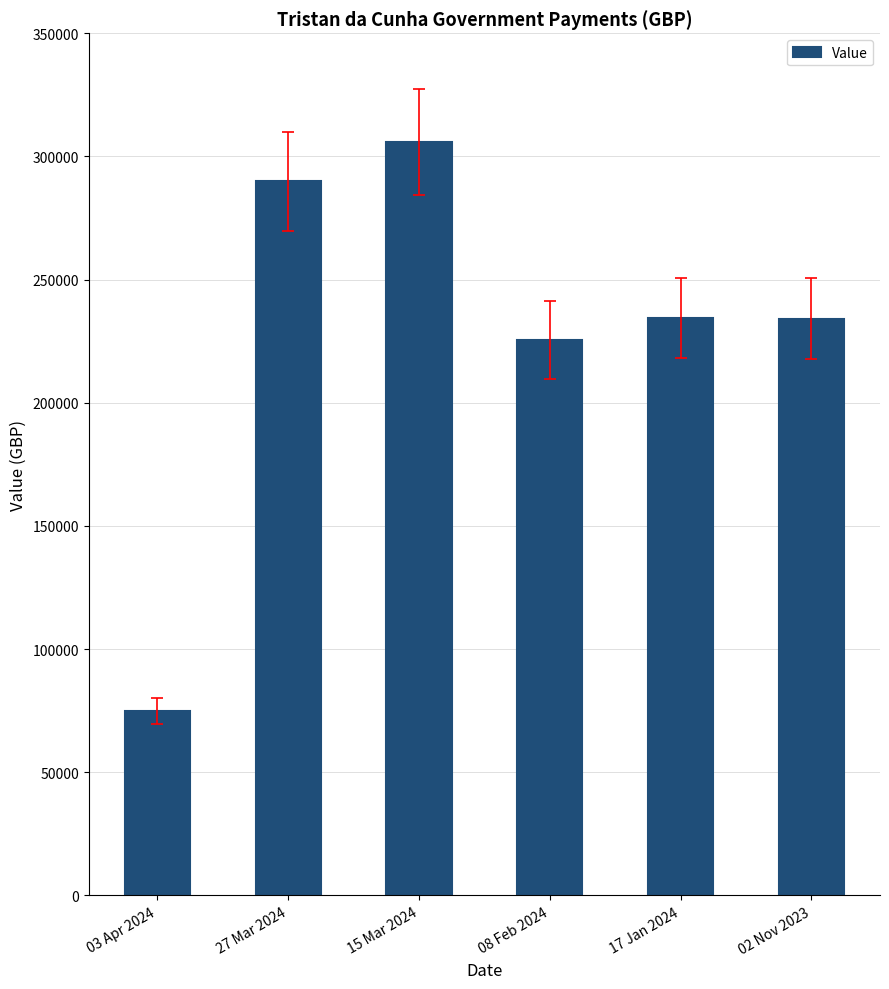

How many series are shown in this chart?

1